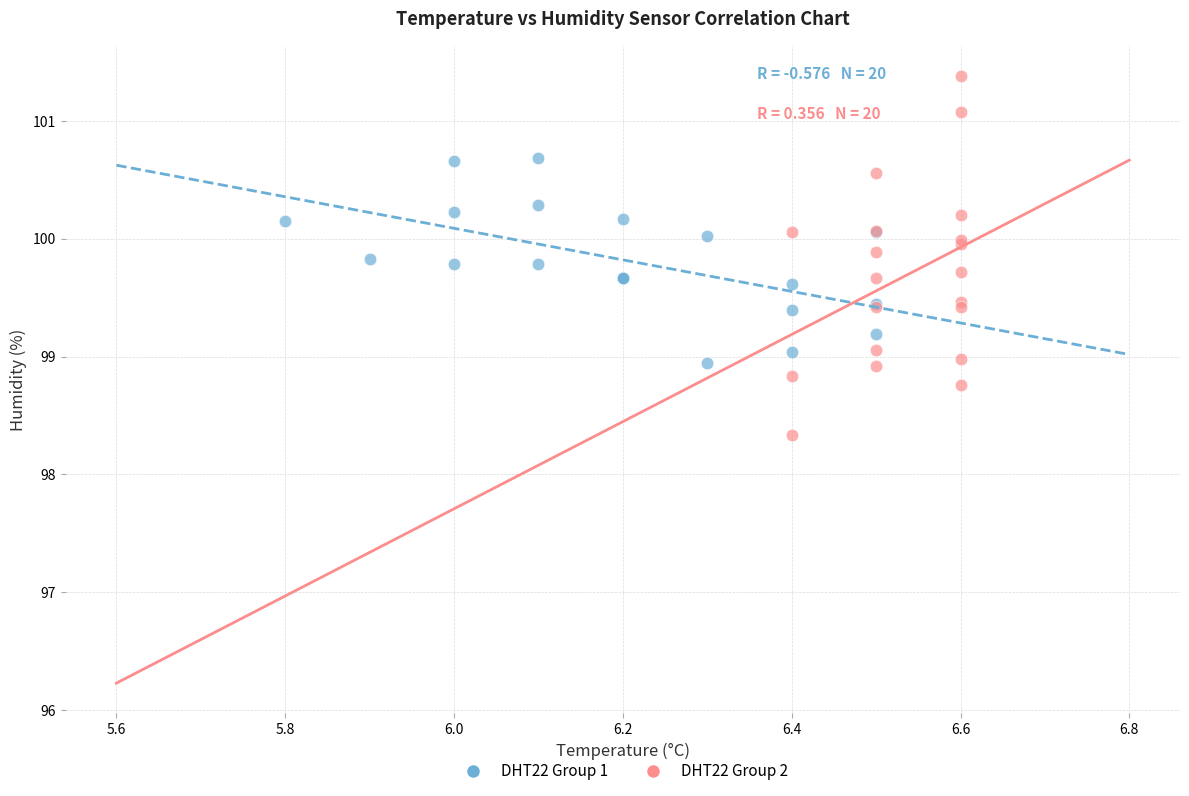

What are all the series names shown in the legend?

DHT22 Group 1, DHT22 Group 2